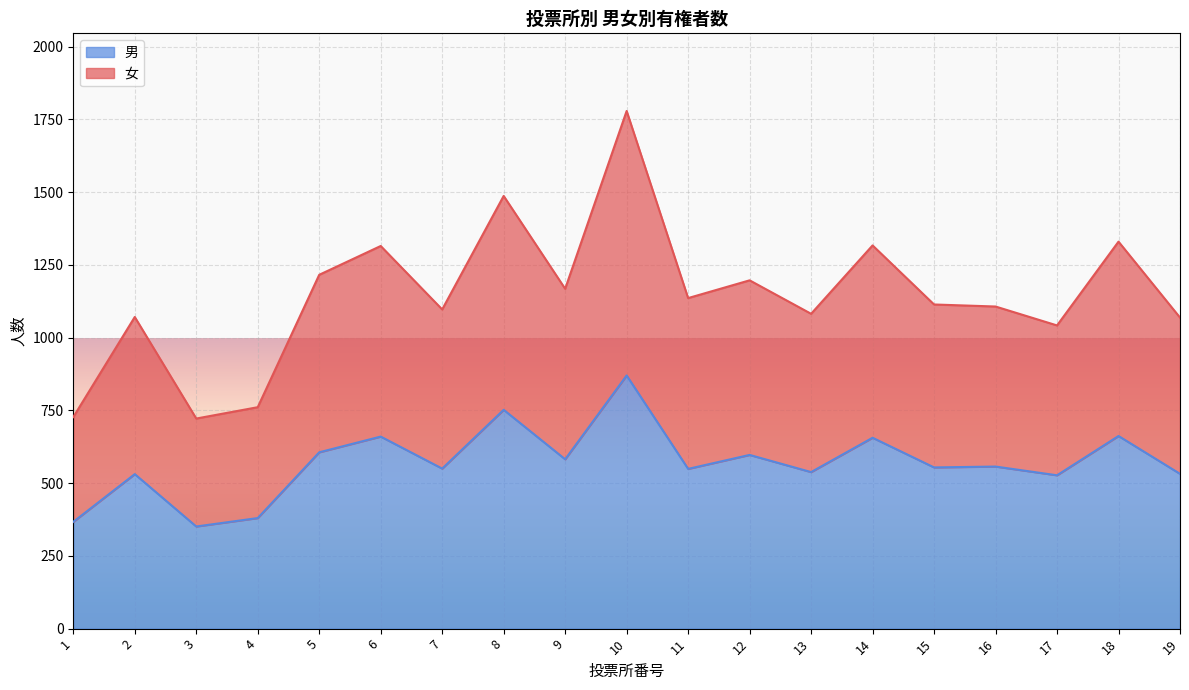

At 14, list the series in order from smallest to largest.

男, 女